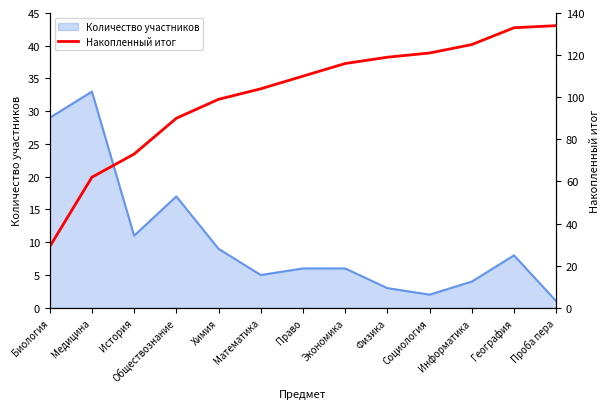

At which label does Количество участников reach its minimum?

Проба пера